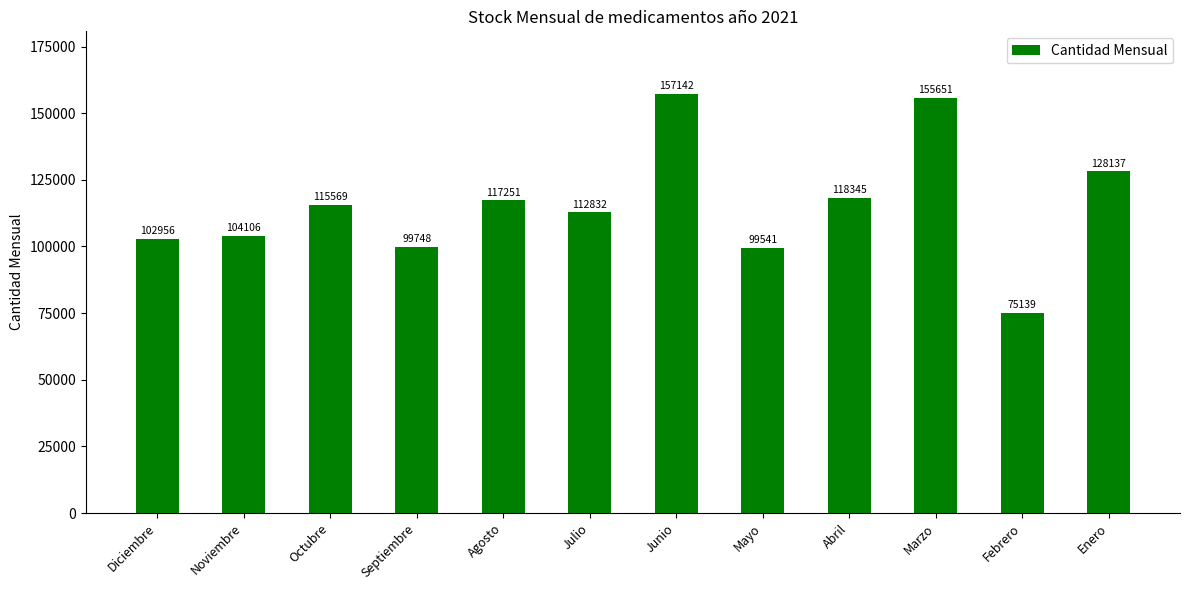

List the labels in order of value, largest first.

Junio, Marzo, Enero, Abril, Agosto, Octubre, Julio, Noviembre, Diciembre, Septiembre, Mayo, Febrero